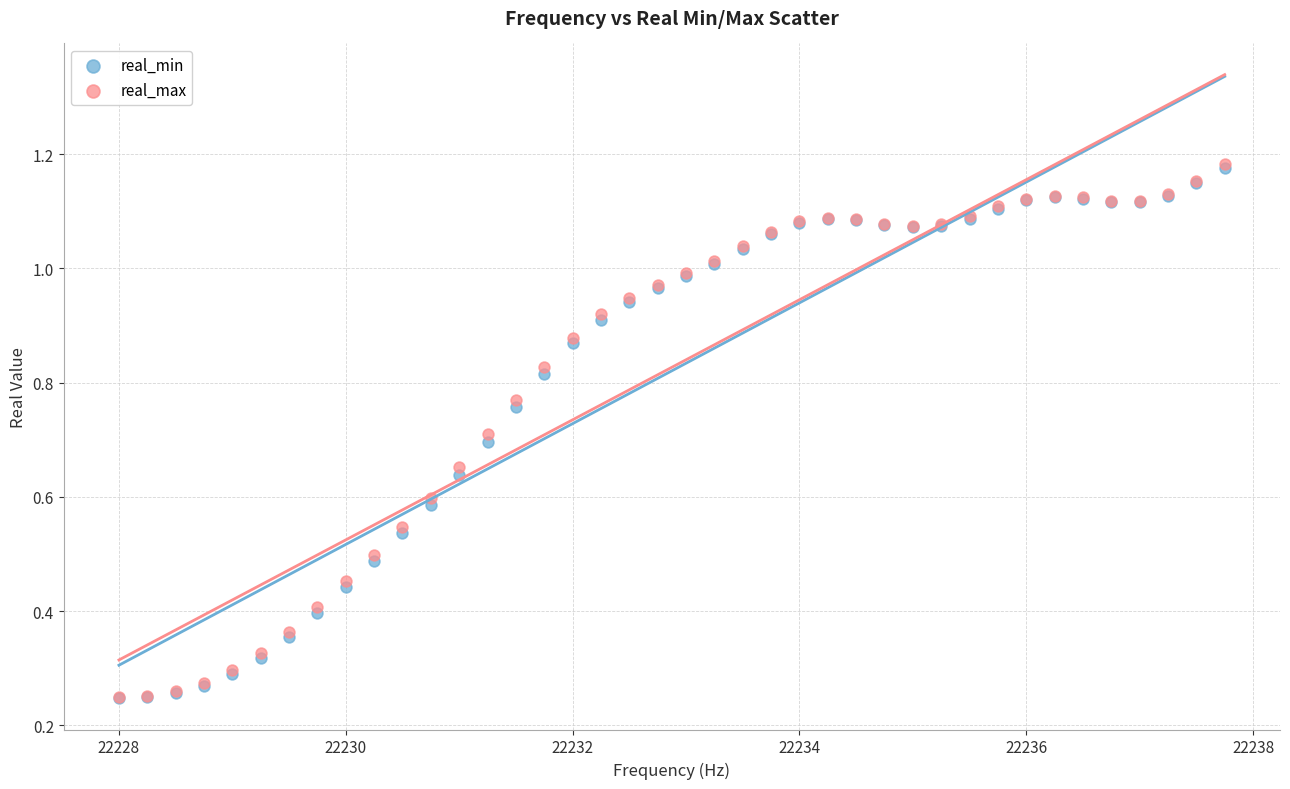

What are all the series names shown in the legend?

real_min, real_max